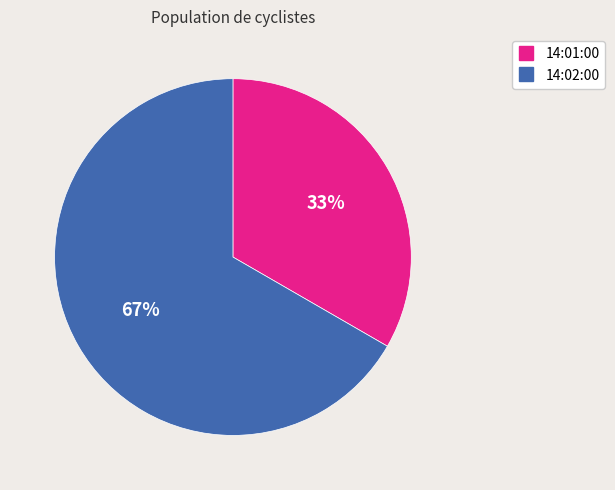

How many slices are in this pie chart?

2